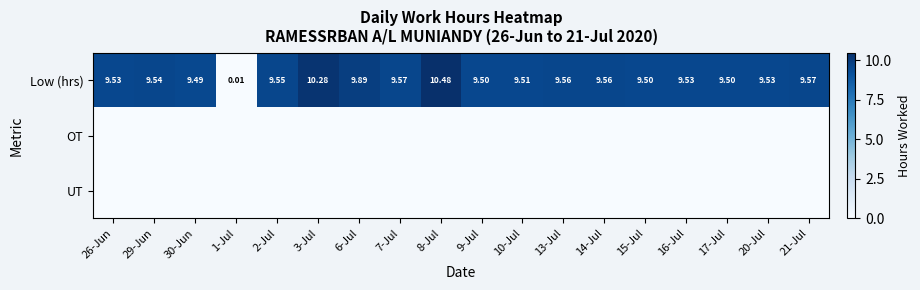

Which series has the largest total across all categories?

Low (hrs)